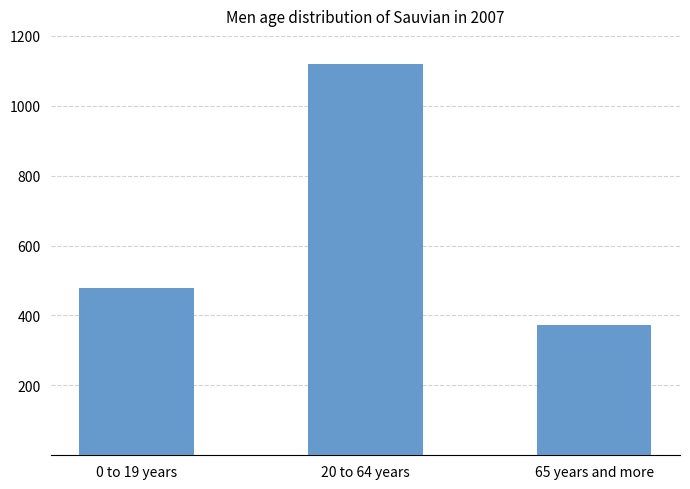

Reading right to left, transcribe all the data shown in this chart.

374	1120	480